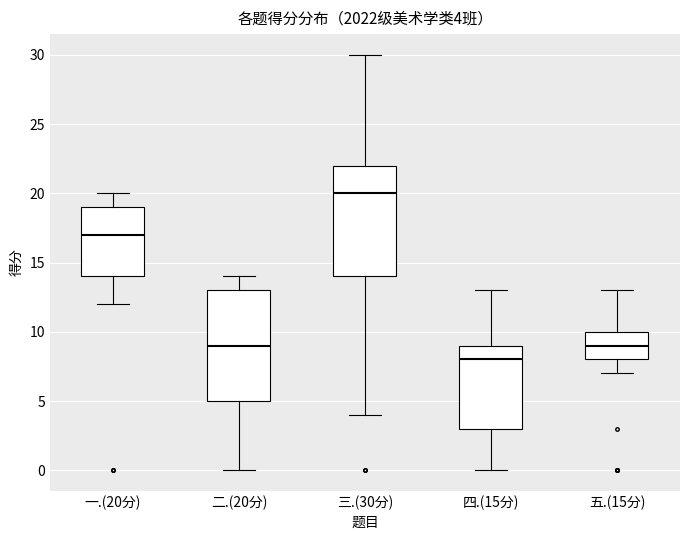

Which box has the highest median line?

三.(30分)